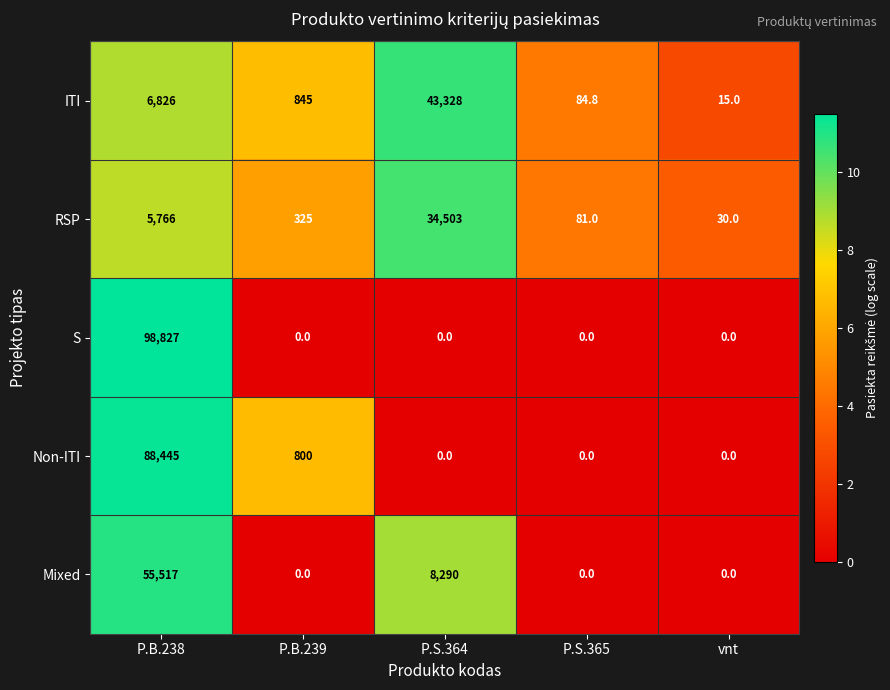

Rank the series by their average value, from highest to lowest.

S, Non-ITI, Mixed, ITI, RSP